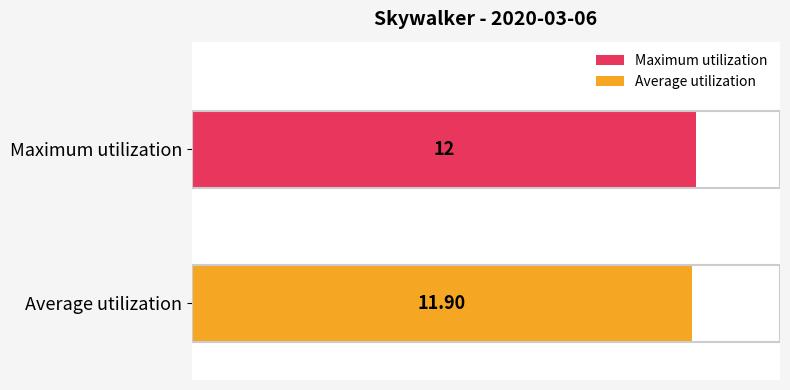

List the series in order of their peak value, lowest first.

Average utilization, Maximum utilization